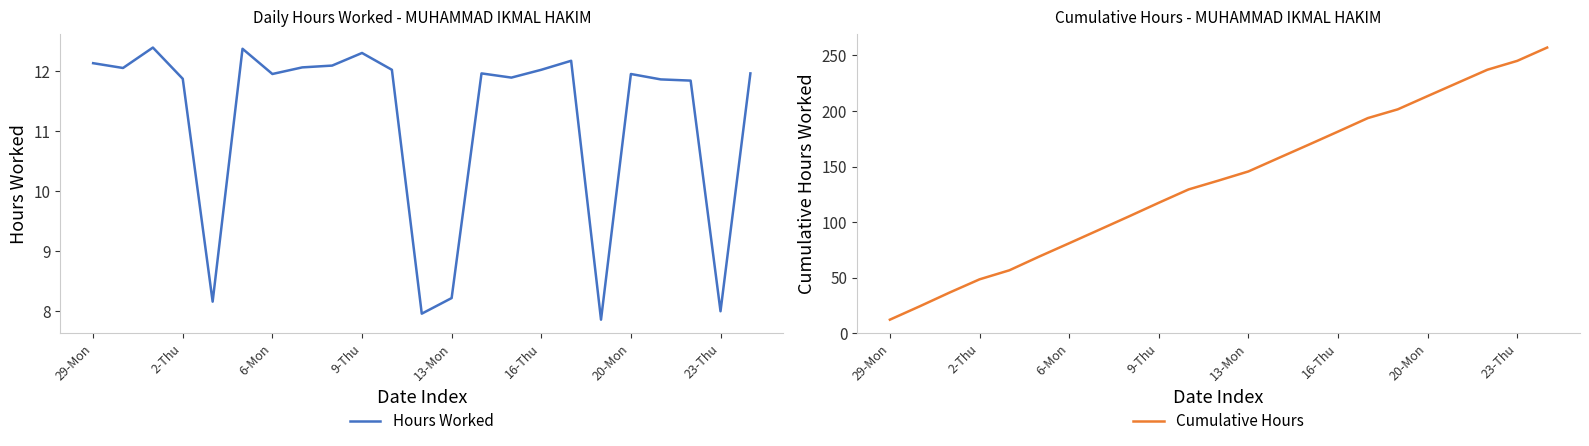

Where does the Hours Worked series first go above 11?

29-Mon